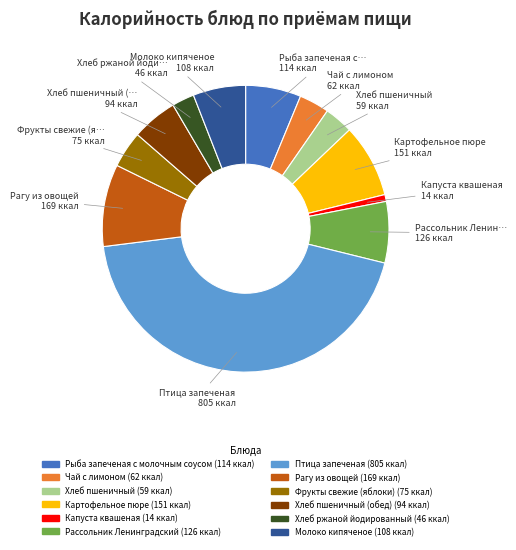

Is there a majority slice in this chart?

No